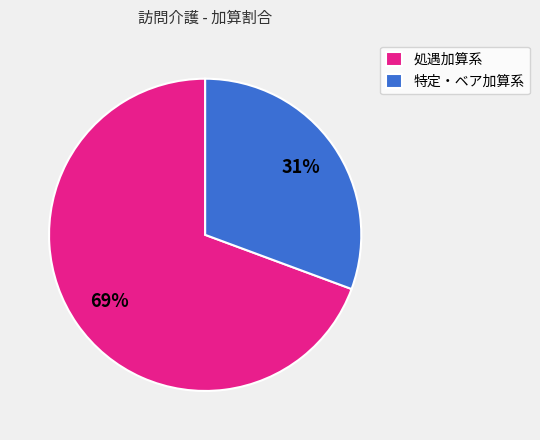

Is it true that 特定・ベア加算系 is 41% of the pie?

False